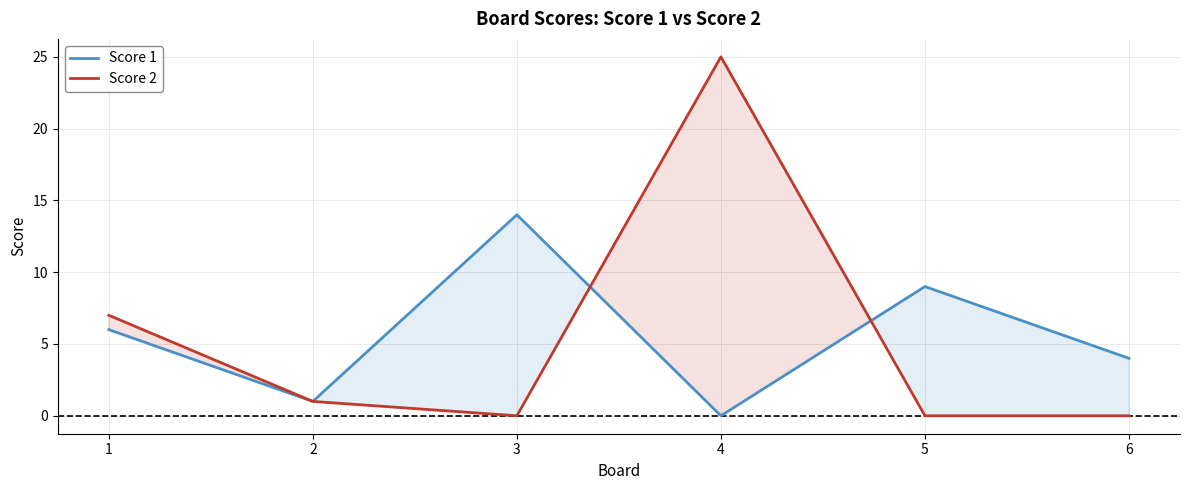

Reading right to left, transcribe all the data shown in this chart.

Score 1: 4	9	0	14	1	6
Score 2: 0	0	25	0	1	7